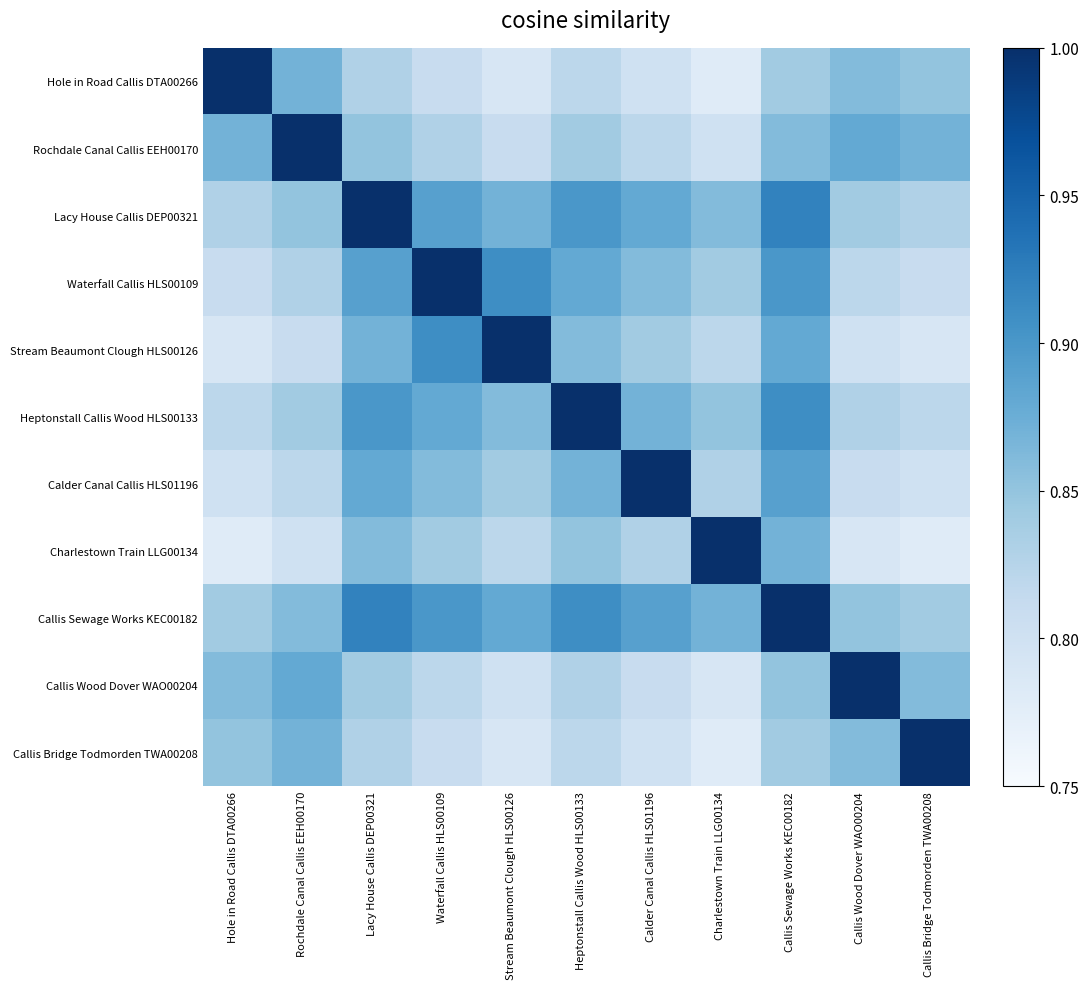

Rank the series by their maximum value, from highest to lowest.

Hole in Road Callis DTA00266, Rochdale Canal Callis EEH00170, Lacy House Callis DEP00321, Waterfall Callis HLS00109, Stream Beaumont Clough HLS00126, Heptonstall Callis Wood HLS00133, Calder Canal Callis HLS01196, Charlestown Train LLG00134, Callis Sewage Works KEC00182, Callis Wood Dover WAO00204, Callis Bridge Todmorden TWA00208